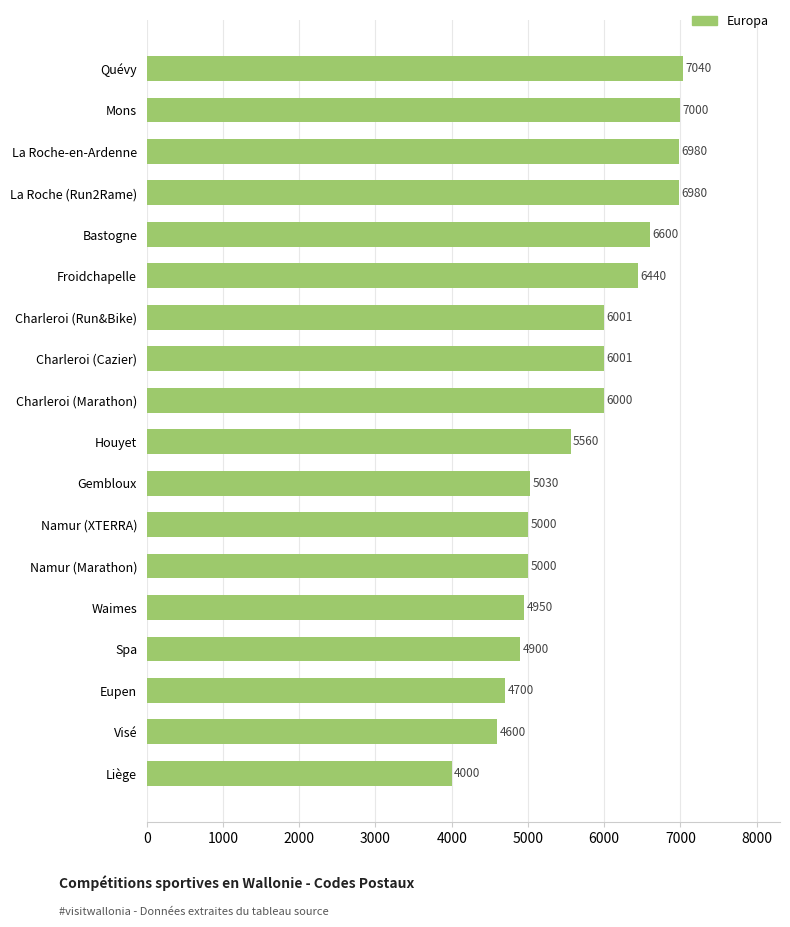

Which has a higher value, Gembloux or Eupen?

Gembloux